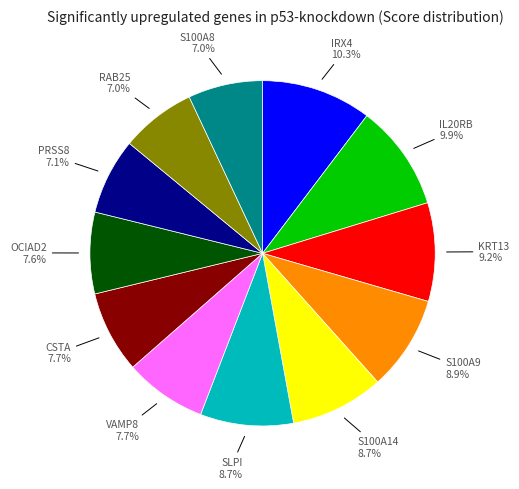

Is there any slice that represents more than half of the pie?

No